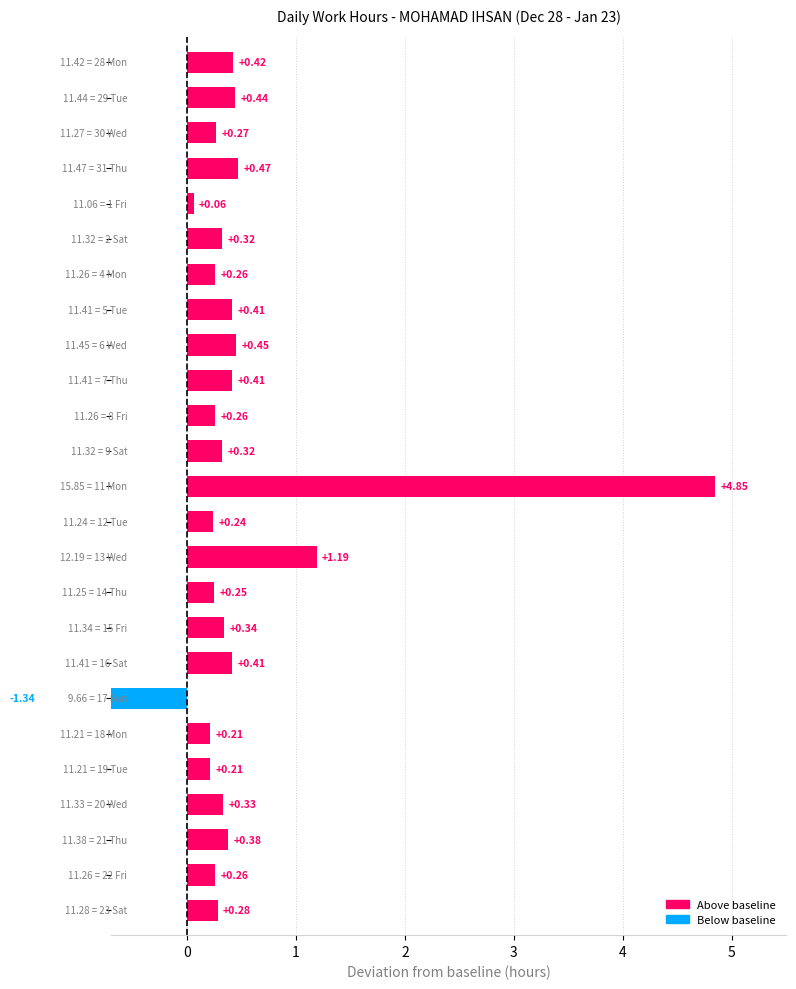

What is the difference between the maximum and second lowest values?

4.8